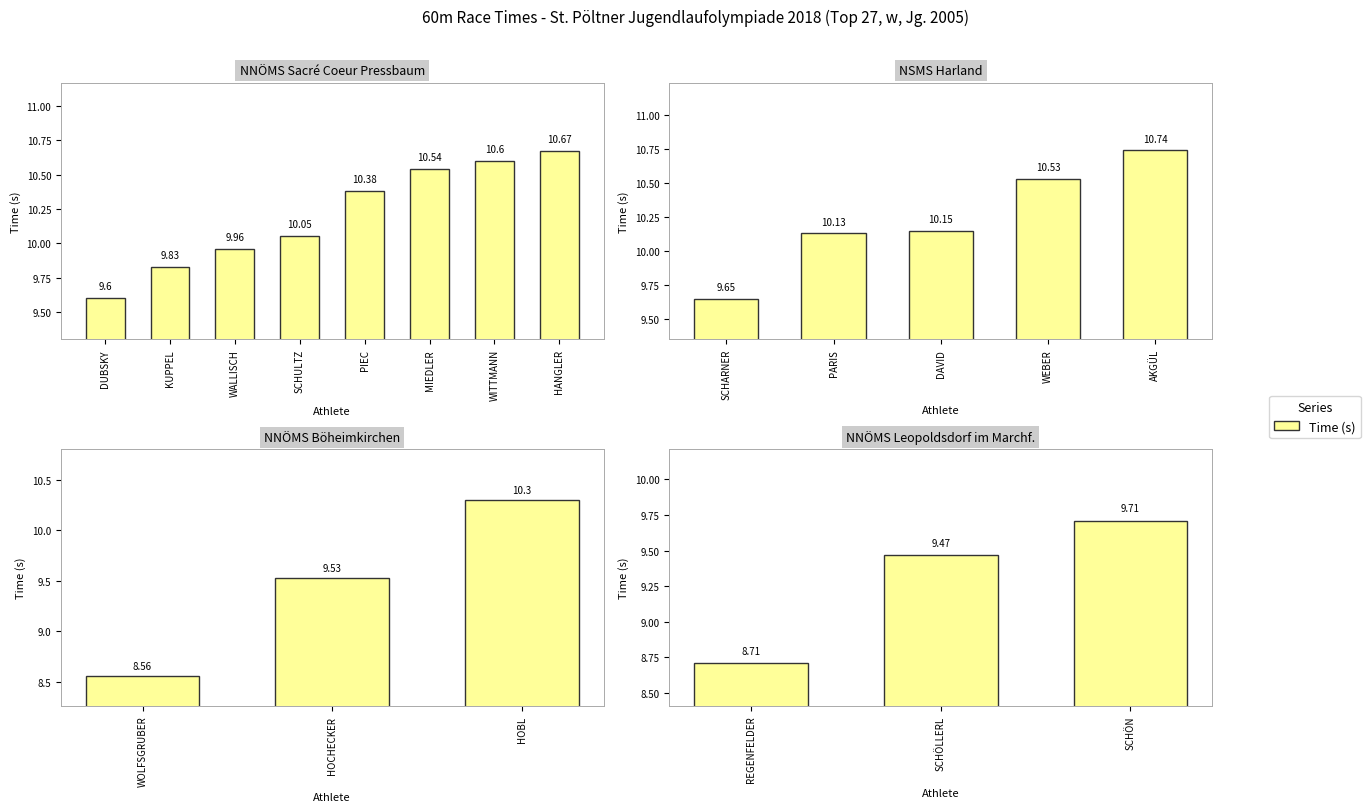

True or false: the data shows 16.5 at SCHÖLLERL.

False